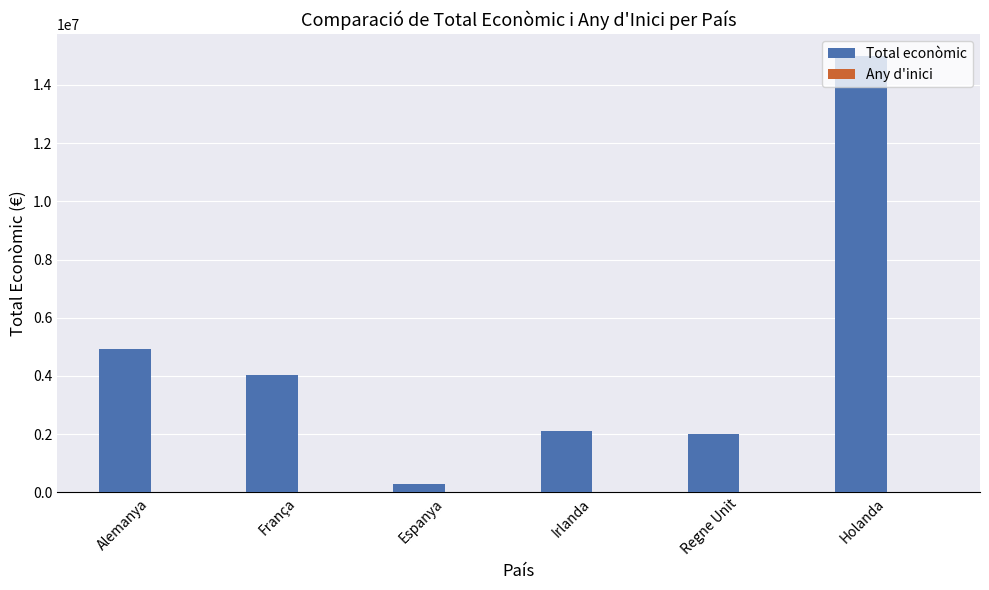

Which series has the largest total across all categories?

Total econòmic